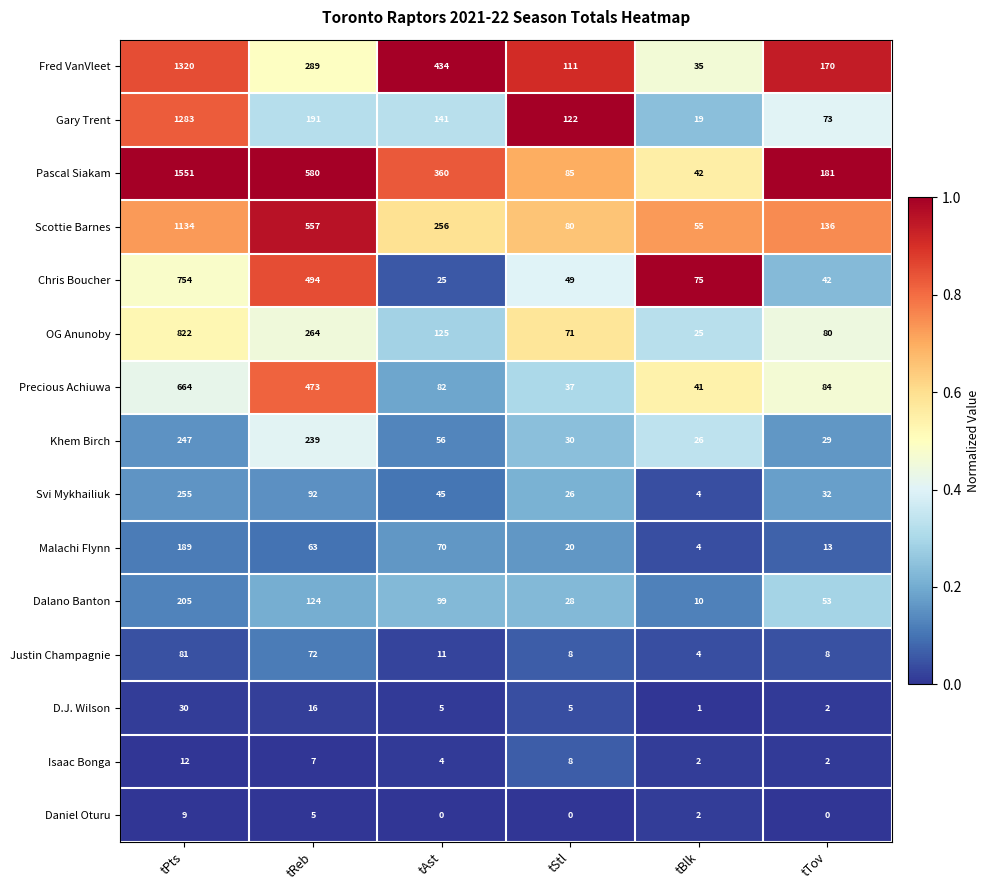

What is the highest value of the Daniel Oturu series?

9